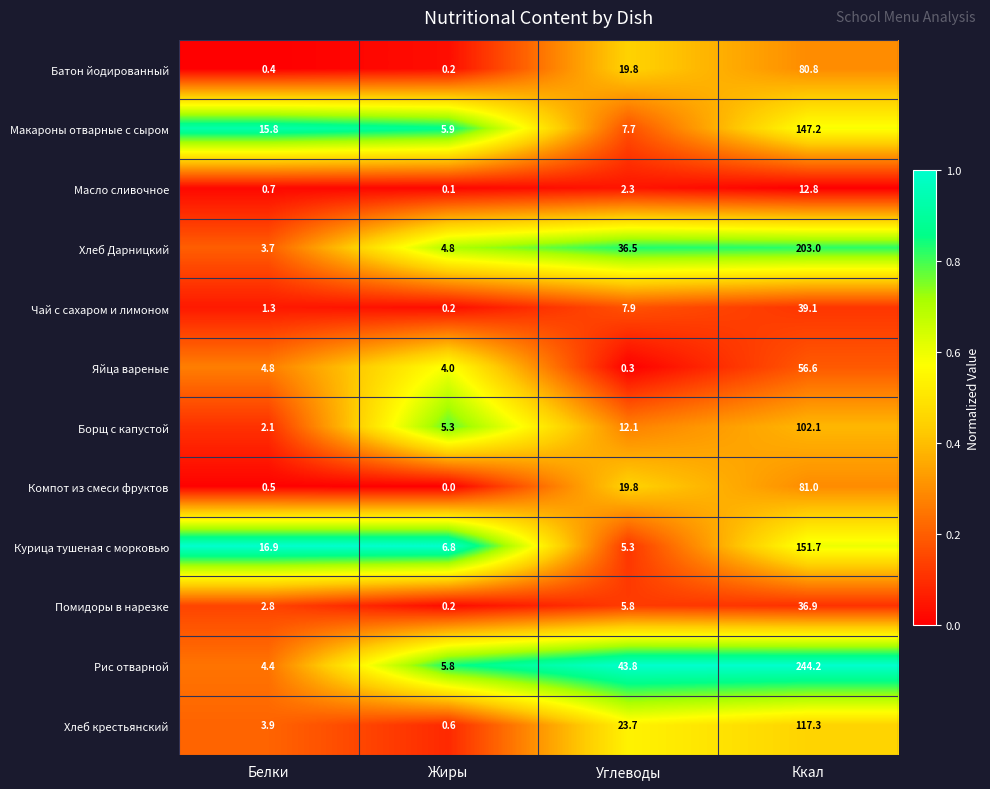

Rank the series at Ккал from highest to lowest value.

Рис отварной, Хлеб Дарницкий, Курица тушеная с морковью, Макароны отварные с сыром, Хлеб крестьянский, Борщ с капустой, Компот из смеси фруктов, Батон йодированный, Яйца вареные, Чай с сахаром и лимоном, Помидоры в нарезке, Масло сливочное